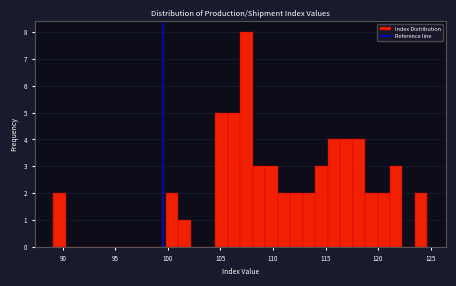

Read against the x-axis, roughly where is the centre of the tallest bar?

107.5